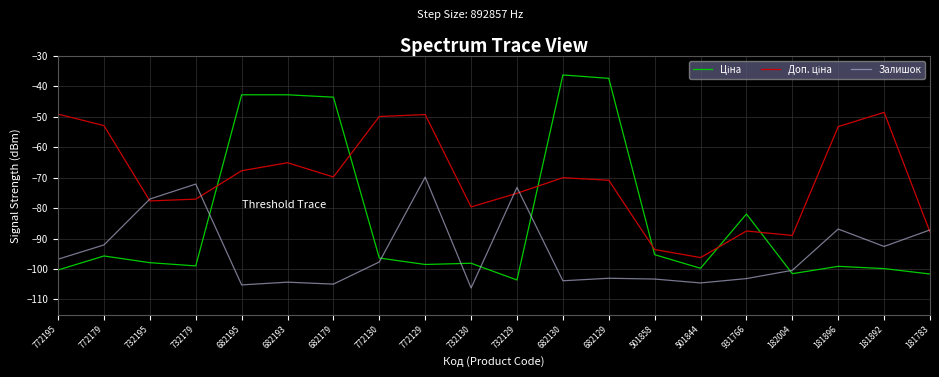

What is the difference between the second highest and minimum values in the Залишок series?

34.2